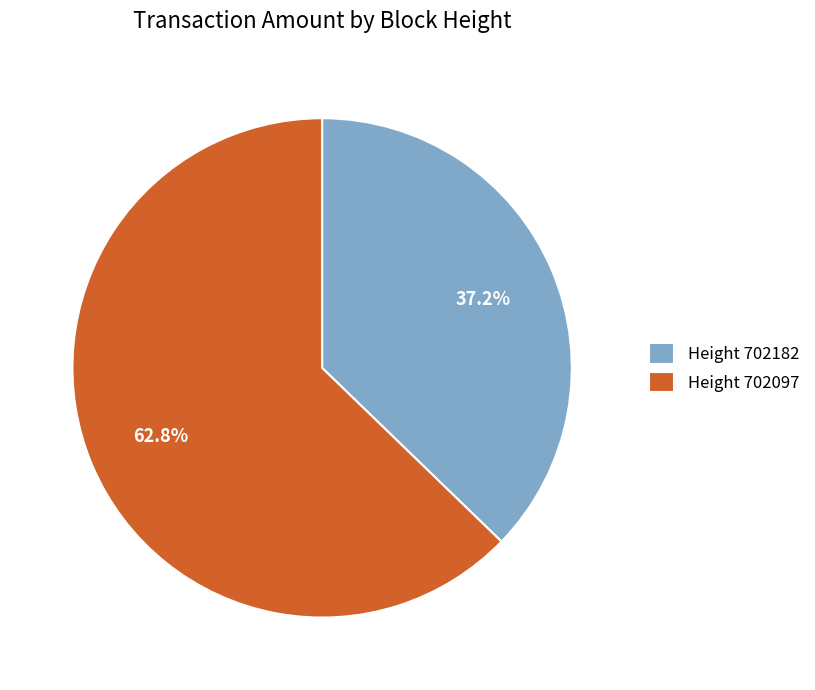

What is the largest slice in the pie chart?

Height 702097